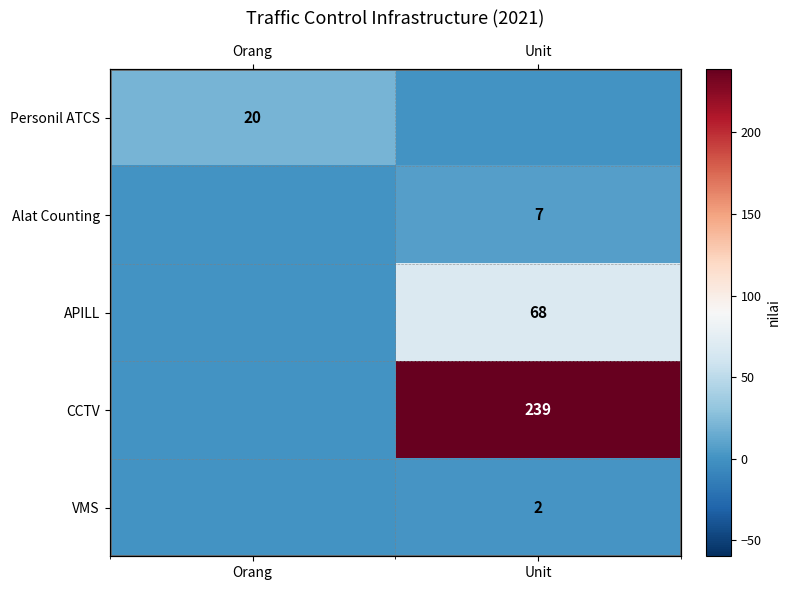

The APILL series shows 38 at Orang. True or false?

False